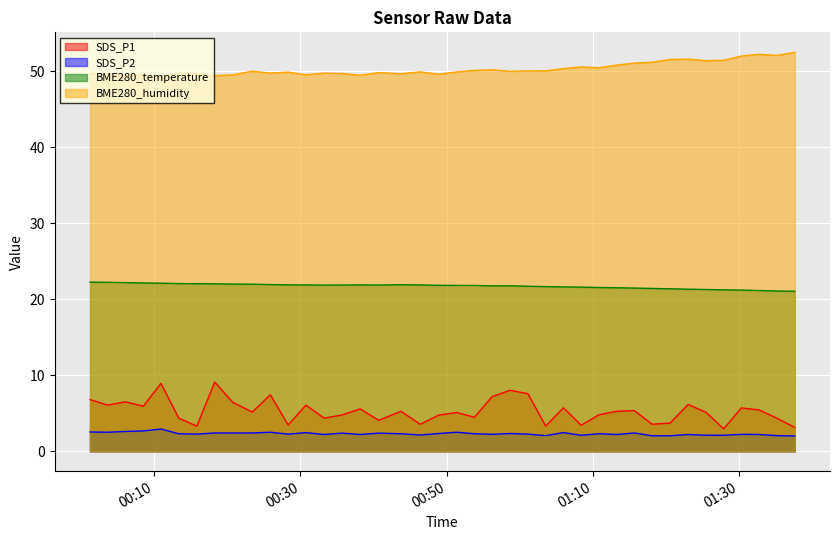

Which series has the largest range (max minus min)?

SDS_P1